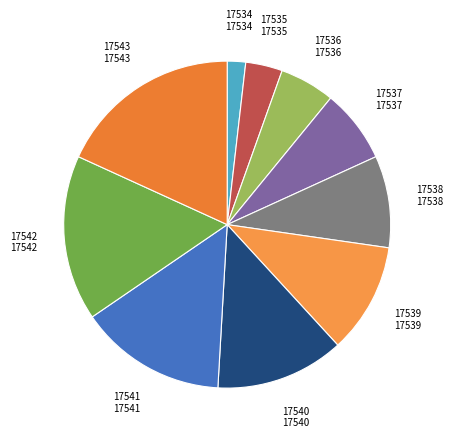

Count the number of slices in the pie.

10